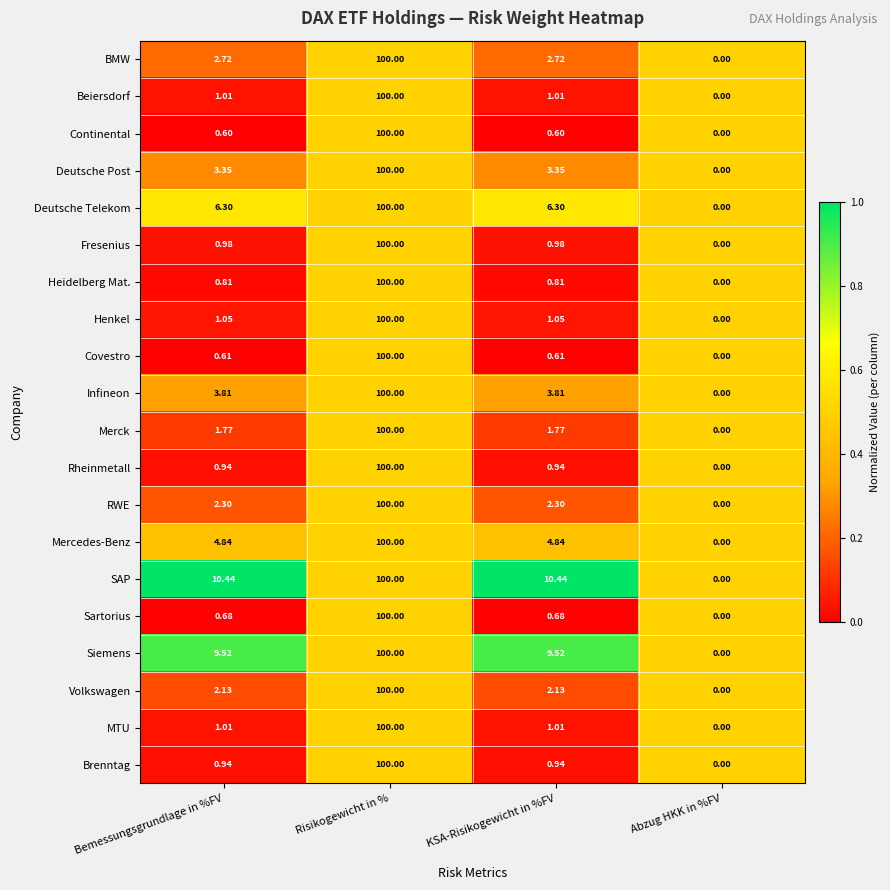

At which category does the chart reach its minimum across all series?

Abzug HKK in %FV